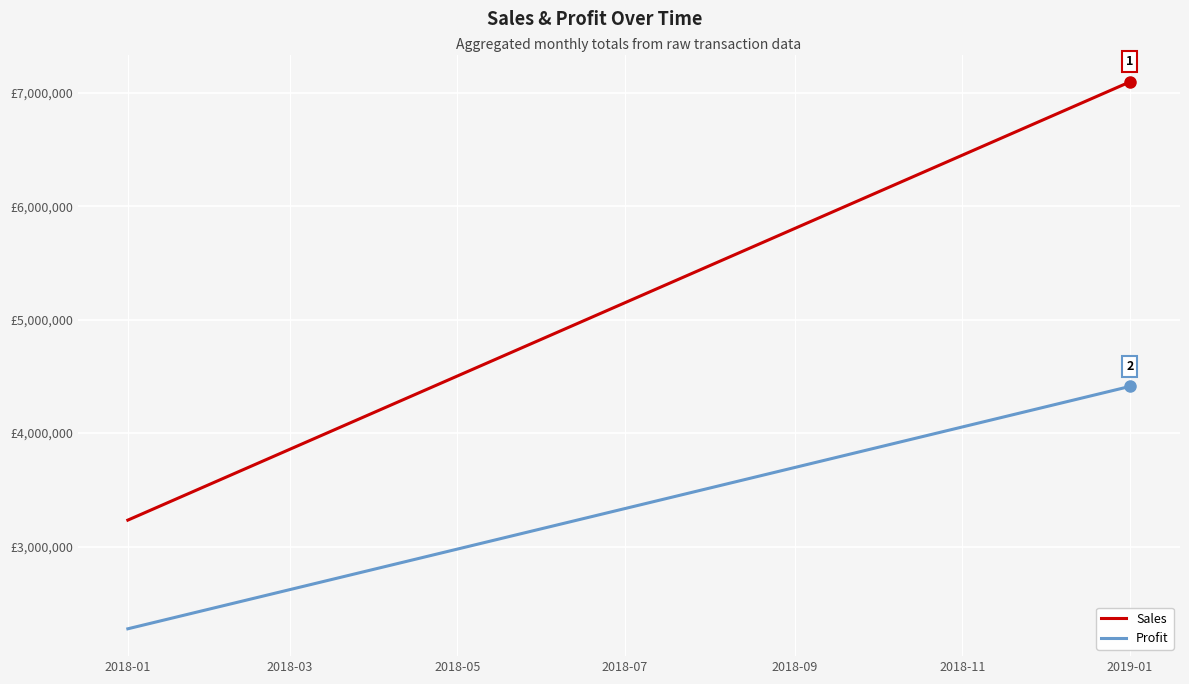

How many Profit values are between 2275632 and 4411682?

2